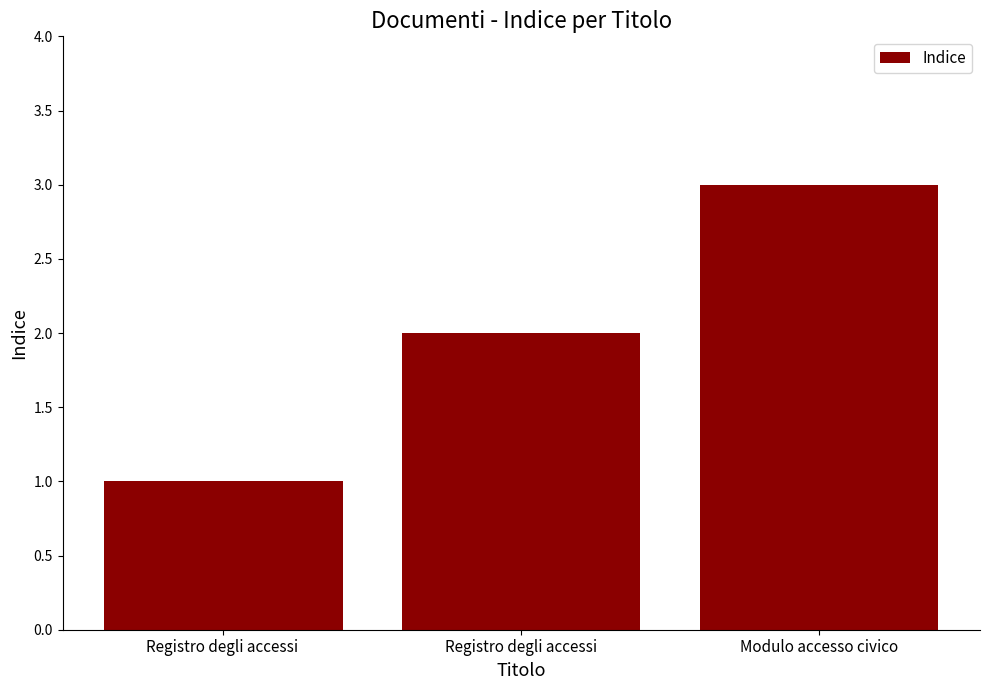

How many categories are shown in the chart?

3